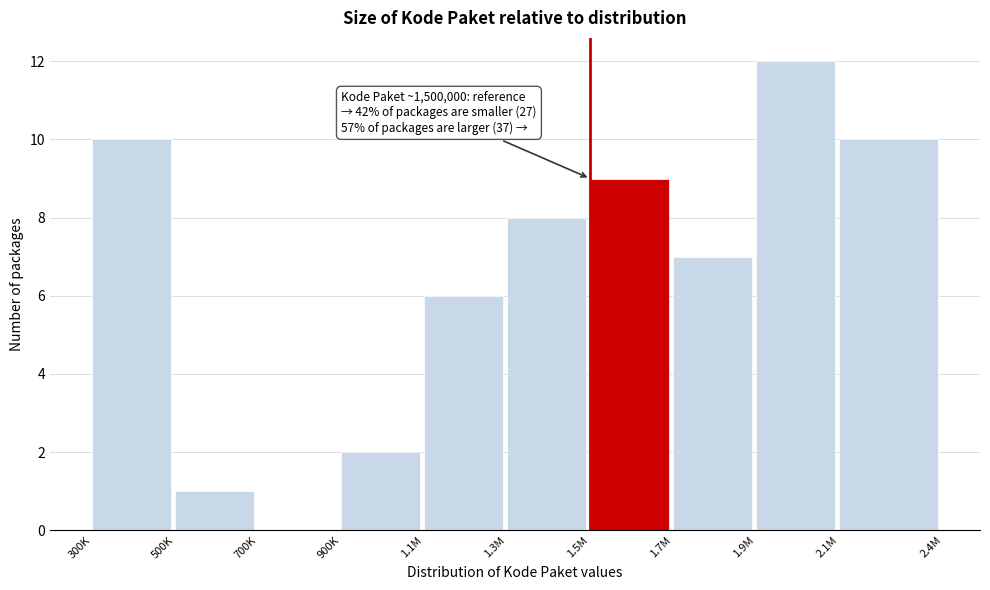

Reading left to right, transcribe all the data shown in this chart.

300K=10	500K=1	700K=0	900K=2	1.1M=6	1.3M=8	1.5M=9	1.7M=7	1.9M=12	2.1M=10